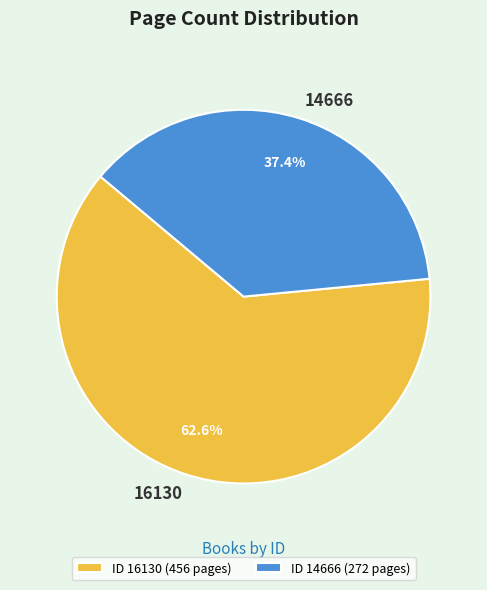

Rank the categories by value from highest to lowest.

ID 16130 (456 pages), ID 14666 (272 pages)